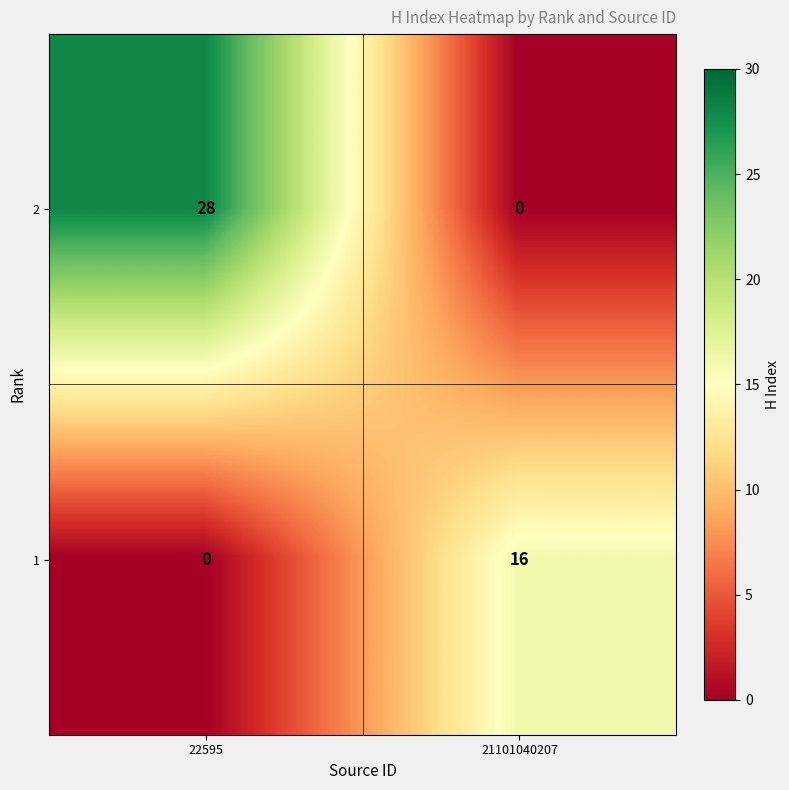

Is the value of 2 at 22595 greater than the value of 1 at 21101040207?

Yes